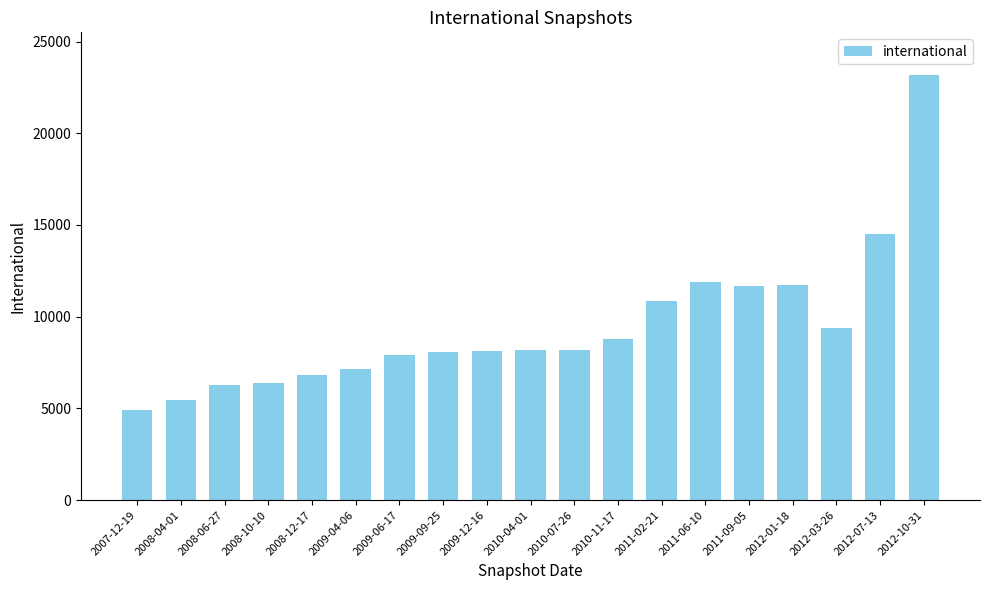

Approximately how many times larger is the value at 2011-09-05 compared to 2010-04-01?

1.4